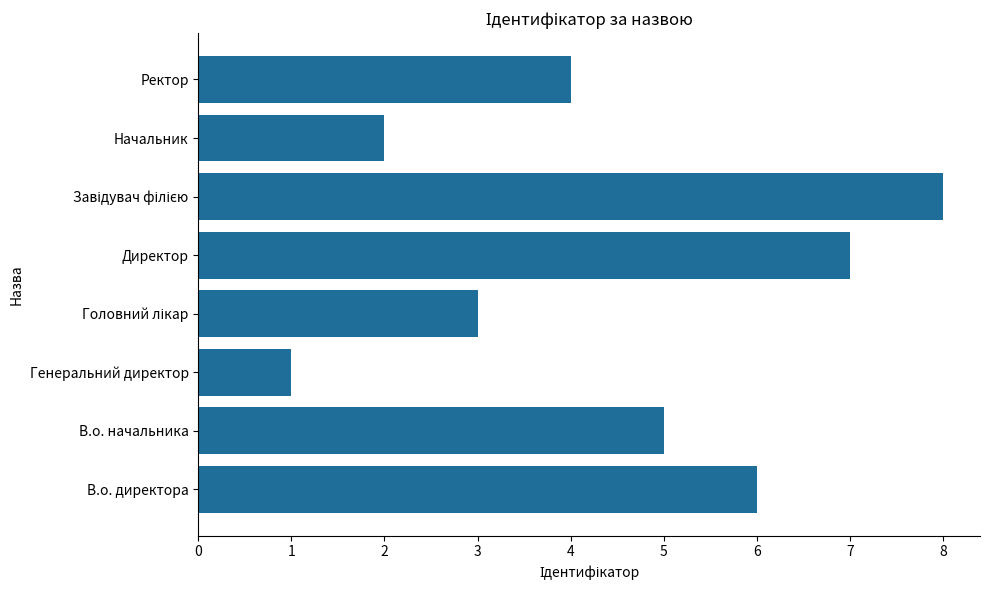

What is the change in value from Генеральний директор to Ректор?

+3